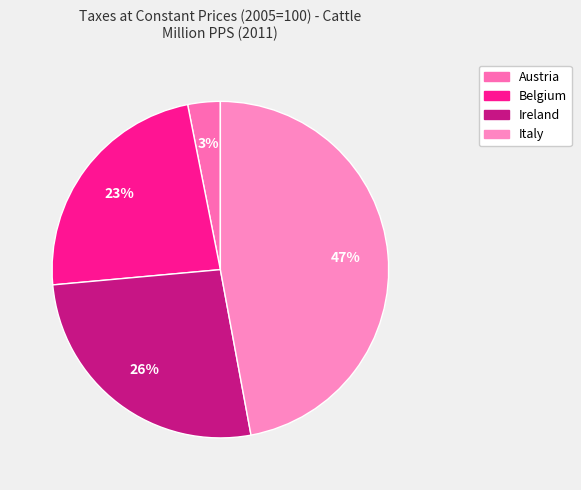

Count the number of slices in the pie.

4